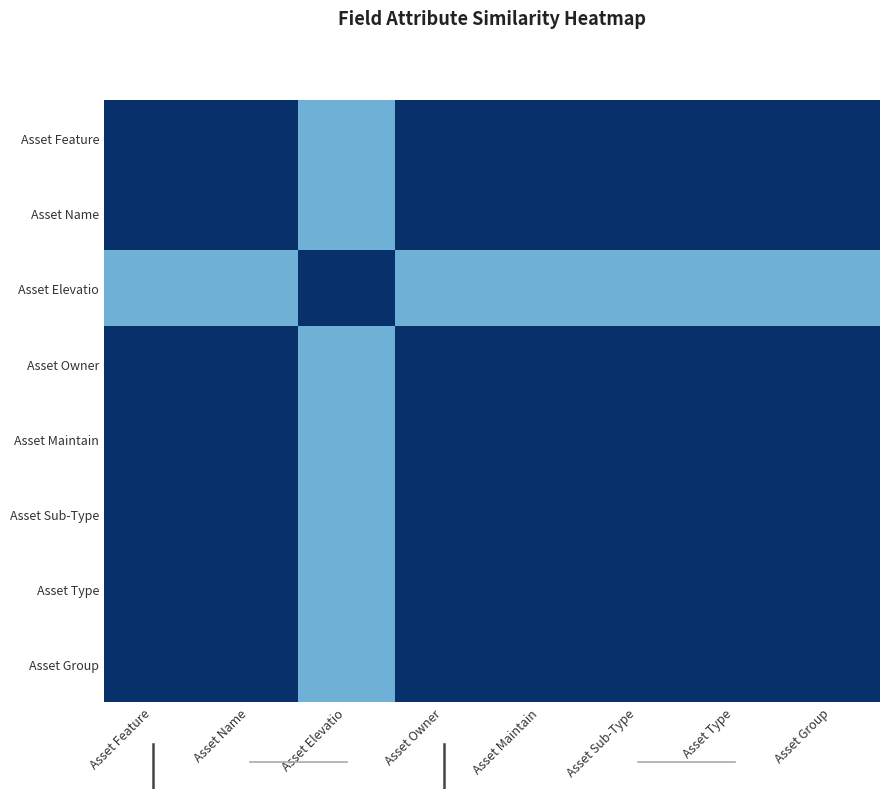

Between Asset Feature and Asset Maintain, which series saw the biggest shift?

Asset Feature